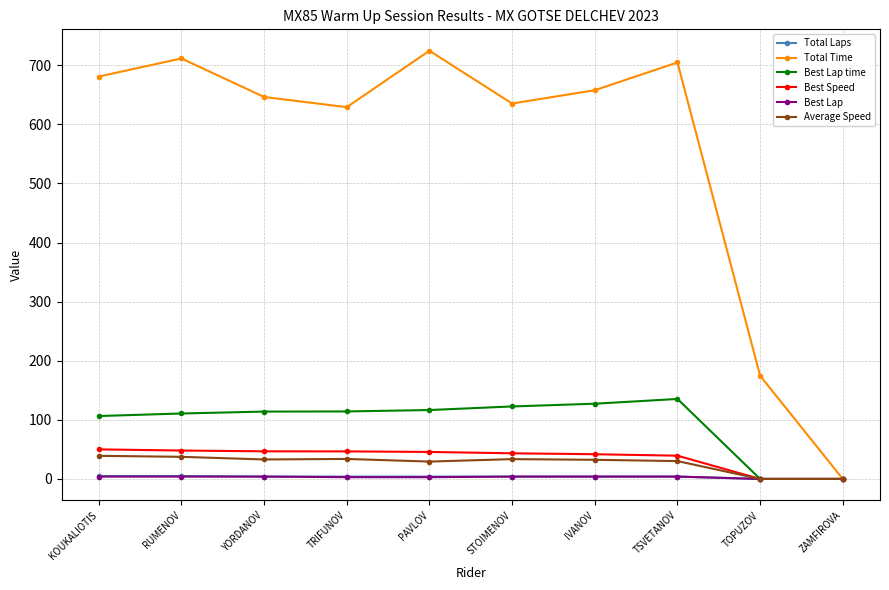

In Total Time, how many points are higher than both neighbors (excluding endpoints)?

3